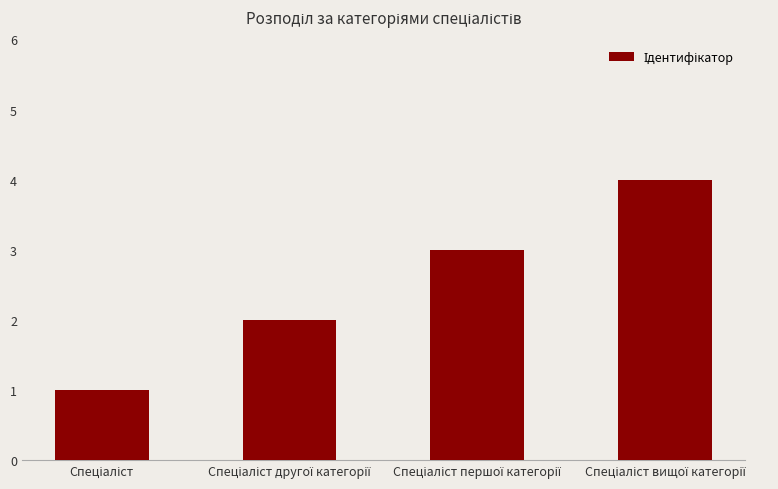

What is the greatest value displayed?

4